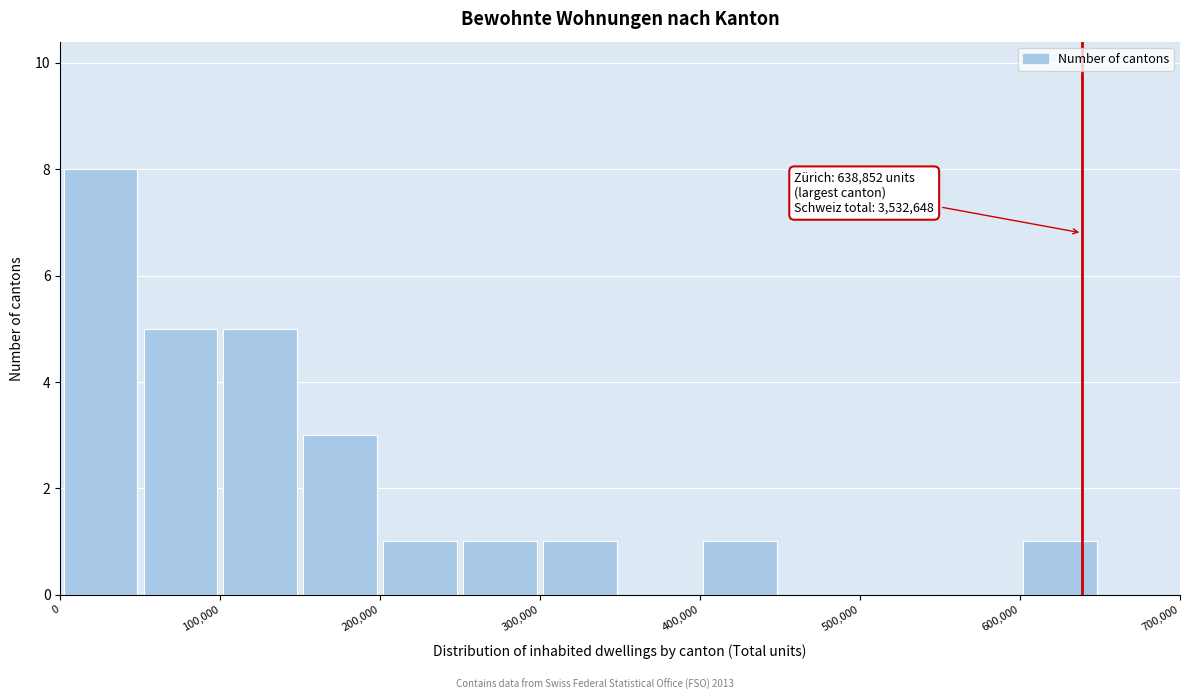

Over which range of the x-axis is the bar tallest?

0 to 50000